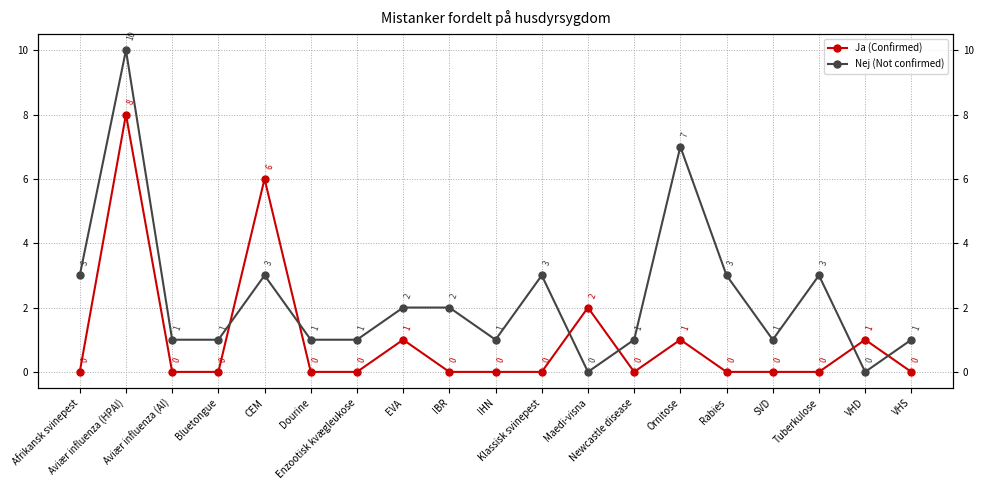

Reading left to right, extract all data points from this chart.

Ja (Confirmed): Afrikansk svinepest=0	Aviær influenza (HPAI)=8	Aviær influenza (AI)=0	Bluetongue=0	CEM=6	Dourine=0	Enzootisk kvægleukose=0	EVA=1	IBR=0	IHN=0	Klassisk svinepest=0	Maedi-visna=2	Newcastle disease=0	Ornitose=1	Rabies=0	SVD=0	Tuberkulose=0	VHD=1	VHS=0
Nej (Not confirmed): Afrikansk svinepest=3	Aviær influenza (HPAI)=10	Aviær influenza (AI)=1	Bluetongue=1	CEM=3	Dourine=1	Enzootisk kvægleukose=1	EVA=2	IBR=2	IHN=1	Klassisk svinepest=3	Maedi-visna=0	Newcastle disease=1	Ornitose=7	Rabies=3	SVD=1	Tuberkulose=3	VHD=0	VHS=1